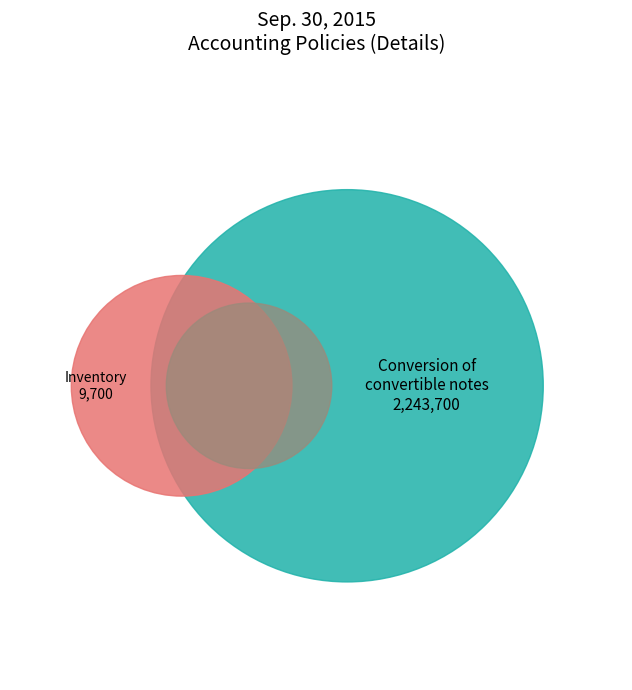

What percentage do Inventory and Conversion of convertible notes together represent?

100.0%